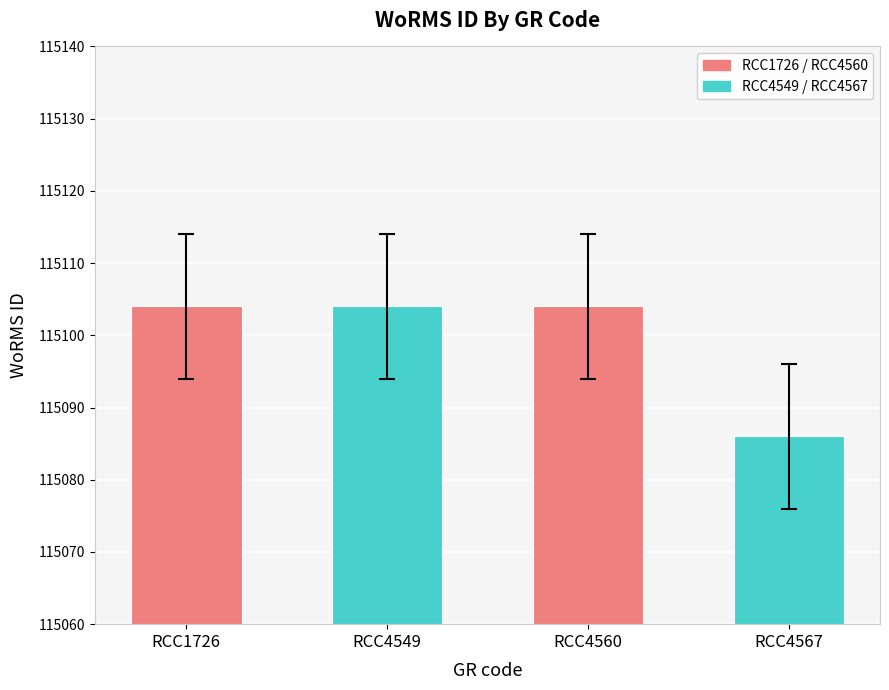

What is the sum of the values at RCC1726 and RCC4560?

230208